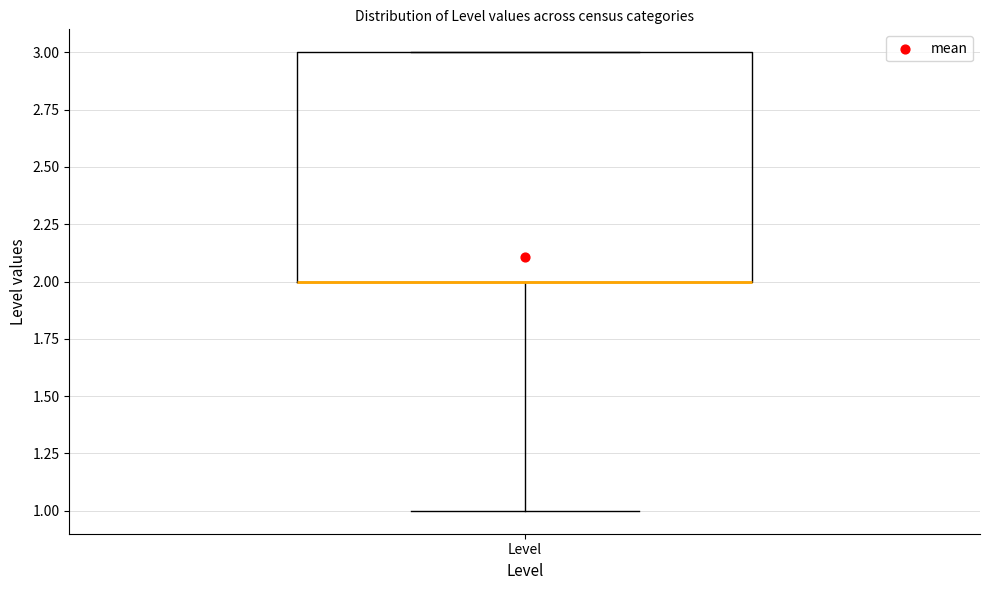

Transcribe this box plot: give where the median line is, the range the box spans, and where the two whiskers end, as read against the y-axis. The values are not printed on the chart, so give them approximately, as read against the axis.

median 2 (drawn on the box's lower edge), box 2 to 3, whiskers 1 to 3